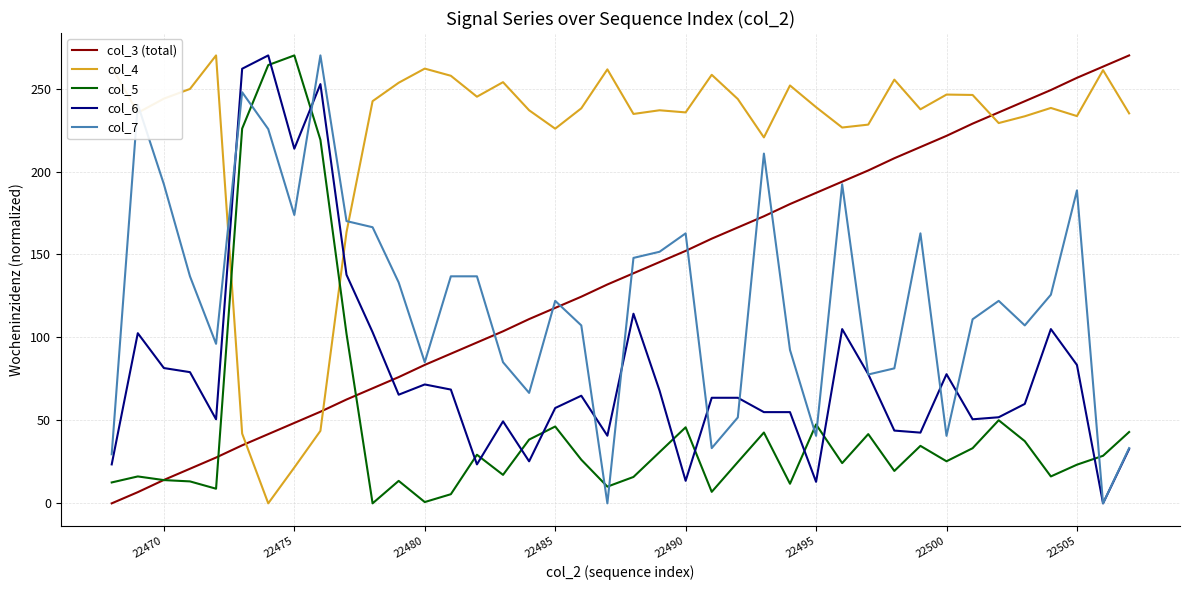

Which series ends up on top after the final intersection of col_5 and col_4?

col_4